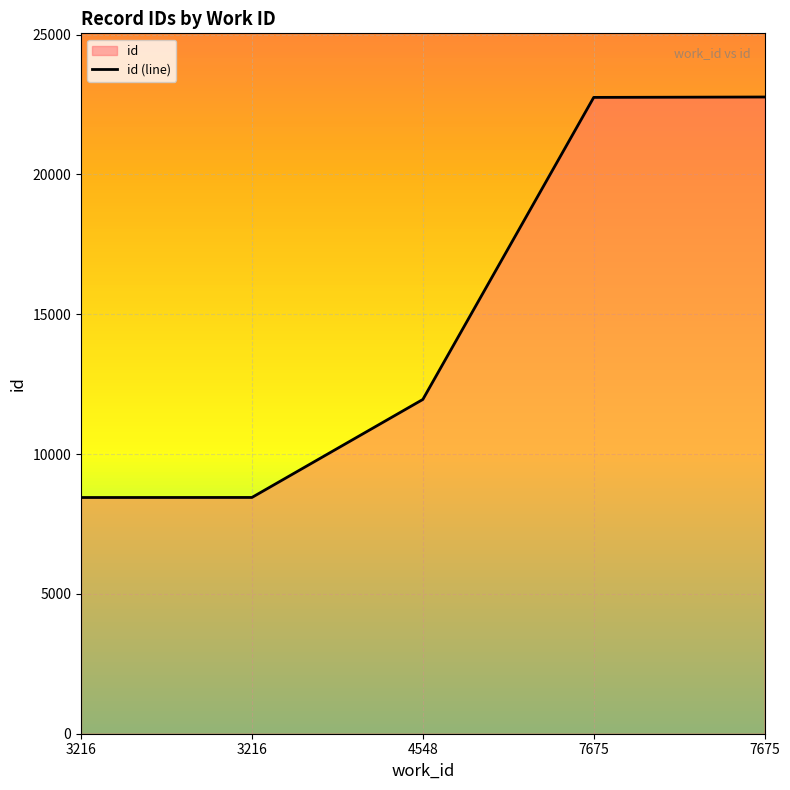

What is the ratio of the value at 4548 to the value at 7675?

0.5